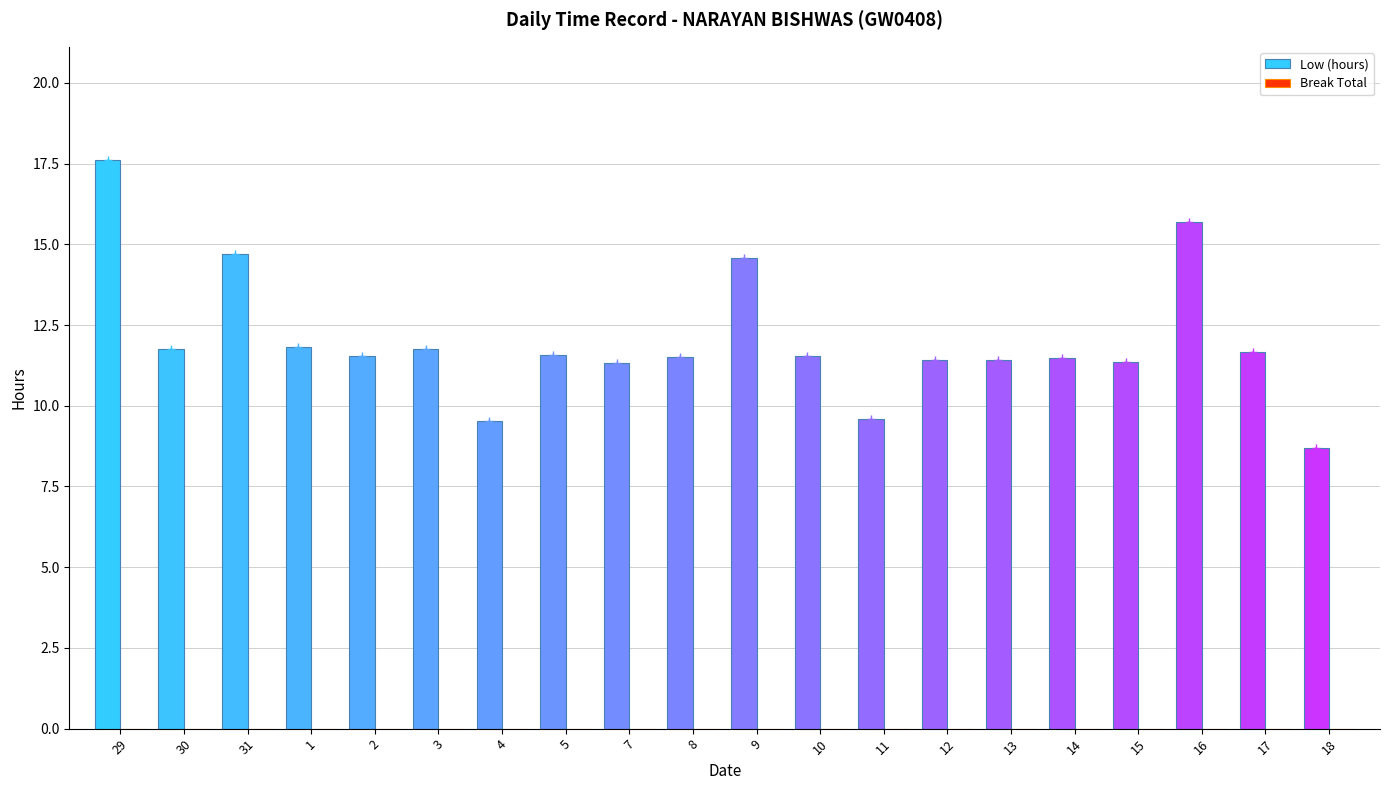

What is the ratio of the value at 15 to the value at 7?

1.0